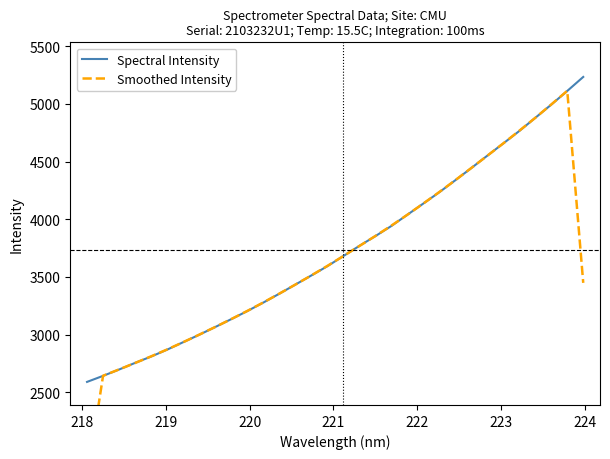

Which series has the largest range (max minus min)?

Smoothed Intensity